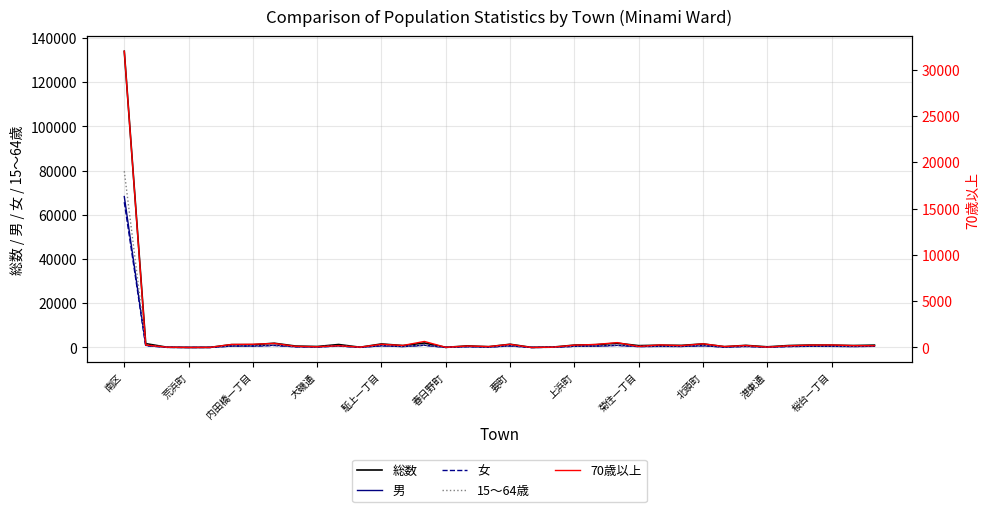

What is the highest value of the 女 series?

65747